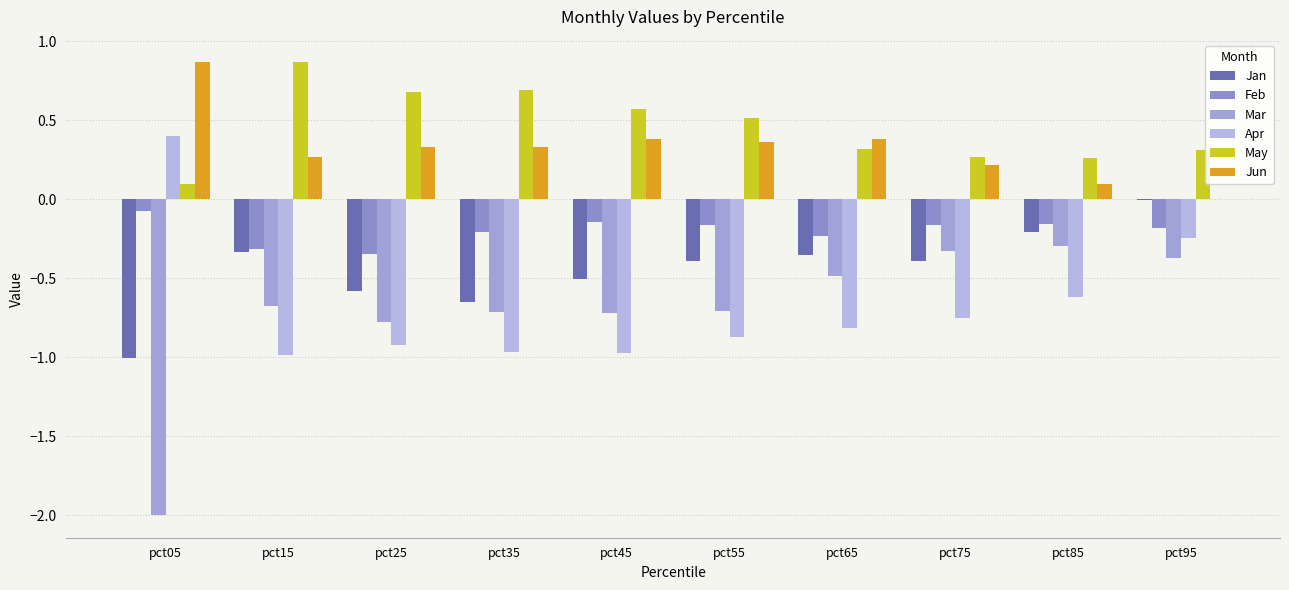

Reading right to left, list all the values displayed in this chart.

Jan: -0.0	-0.2	-0.4	-0.4	-0.4	-0.5	-0.6	-0.6	-0.3	-1.0
Feb: -0.2	-0.2	-0.2	-0.2	-0.2	-0.1	-0.2	-0.3	-0.3	-0.1
Mar: -0.4	-0.3	-0.3	-0.5	-0.7	-0.7	-0.7	-0.8	-0.7	-2.0
Apr: -0.2	-0.6	-0.7	-0.8	-0.9	-1.0	-1.0	-0.9	-1.0	0.4
May: 0.3	0.3	0.3	0.3	0.5	0.6	0.7	0.7	0.9	0.1
Jun: 0.0	0.1	0.2	0.4	0.4	0.4	0.3	0.3	0.3	0.9